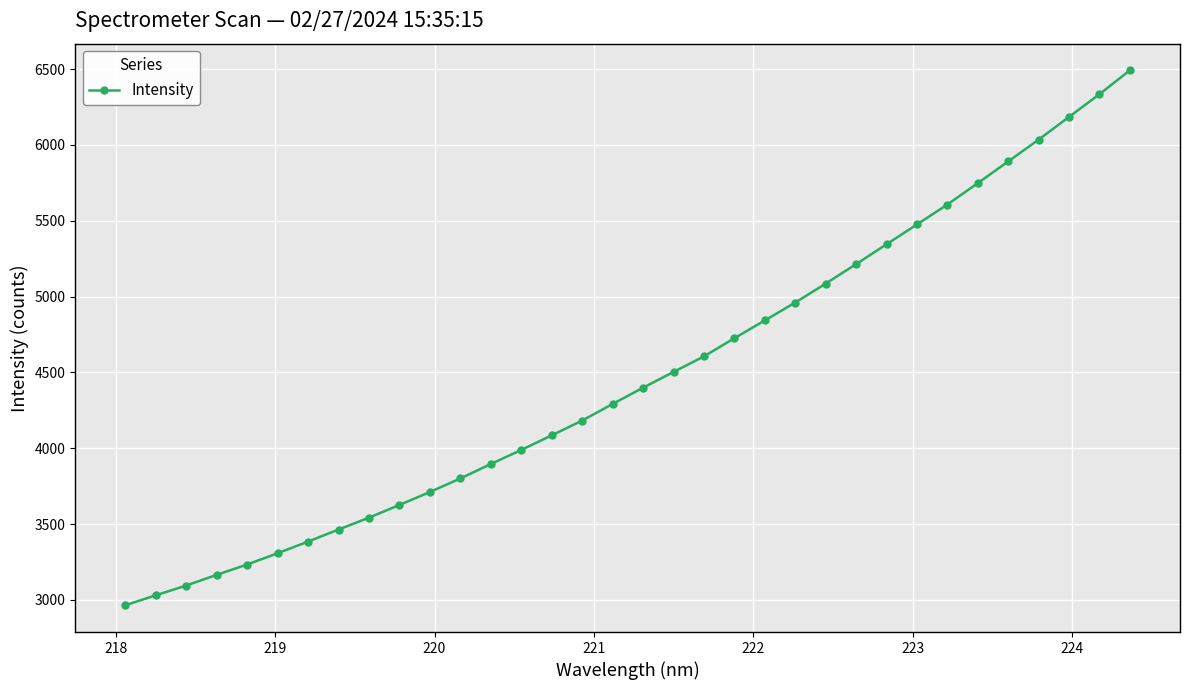

What is the difference between the maximum and second lowest values?

3461.9